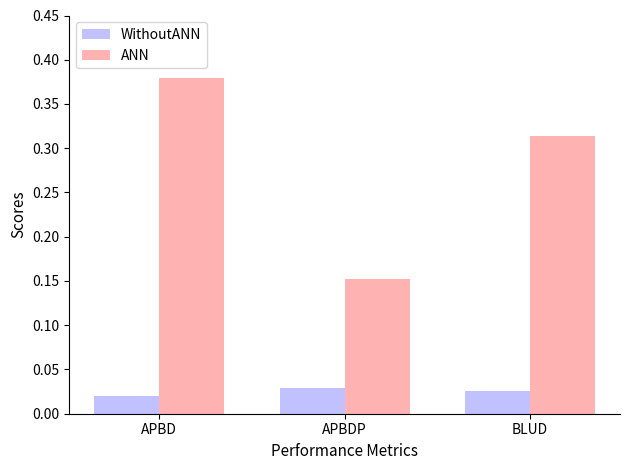

At which label does WithoutANN first exceed 25200000?

APBDP